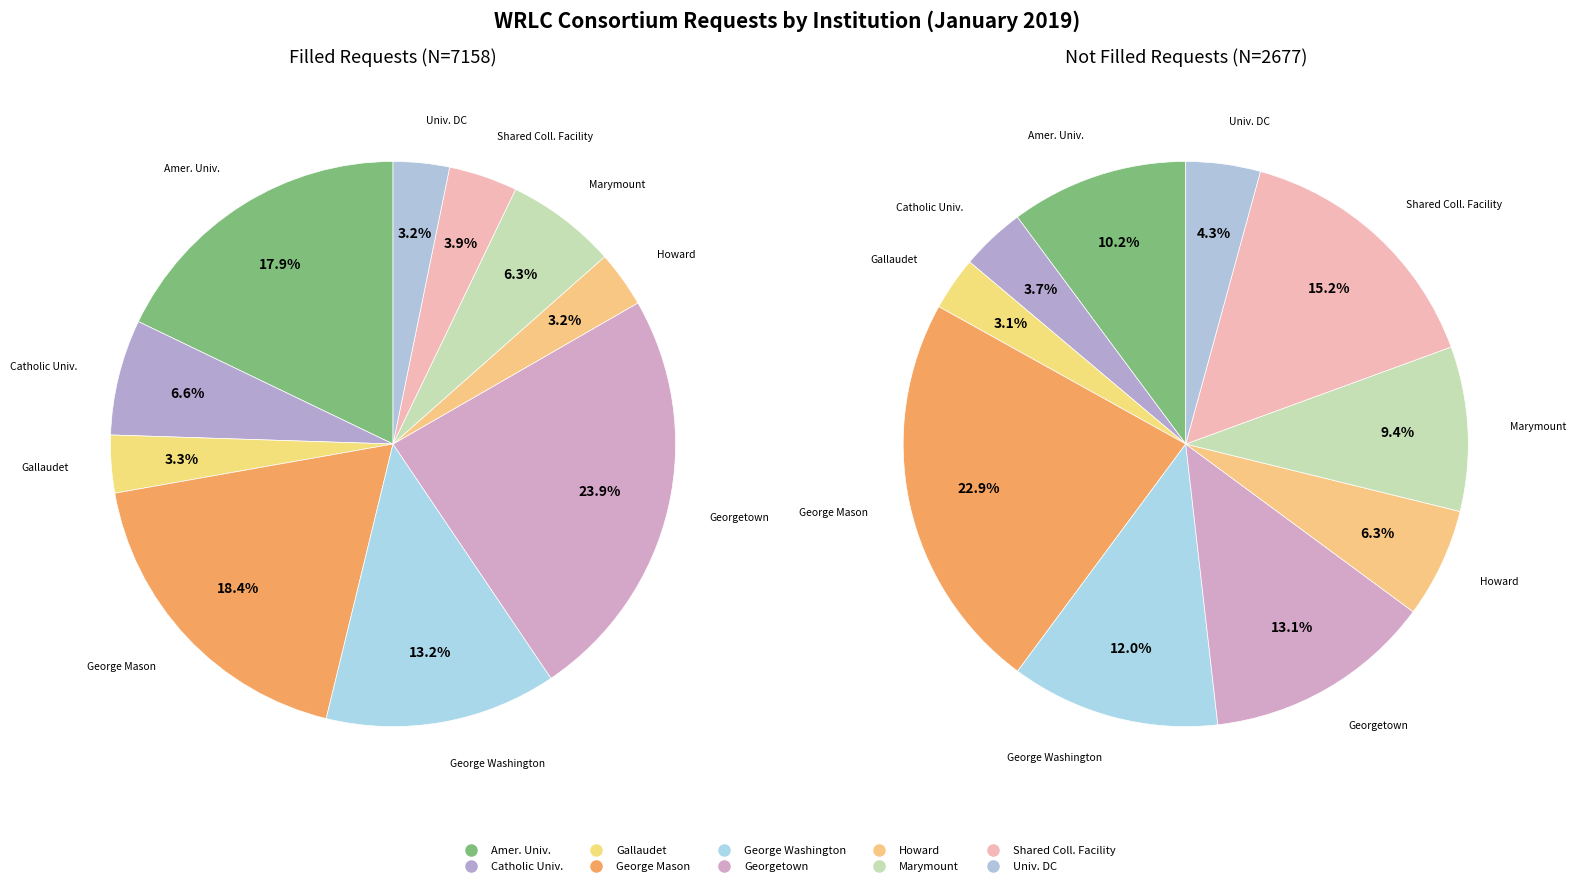

To the nearest percent, what portion does Gallaudet University represent?

3%